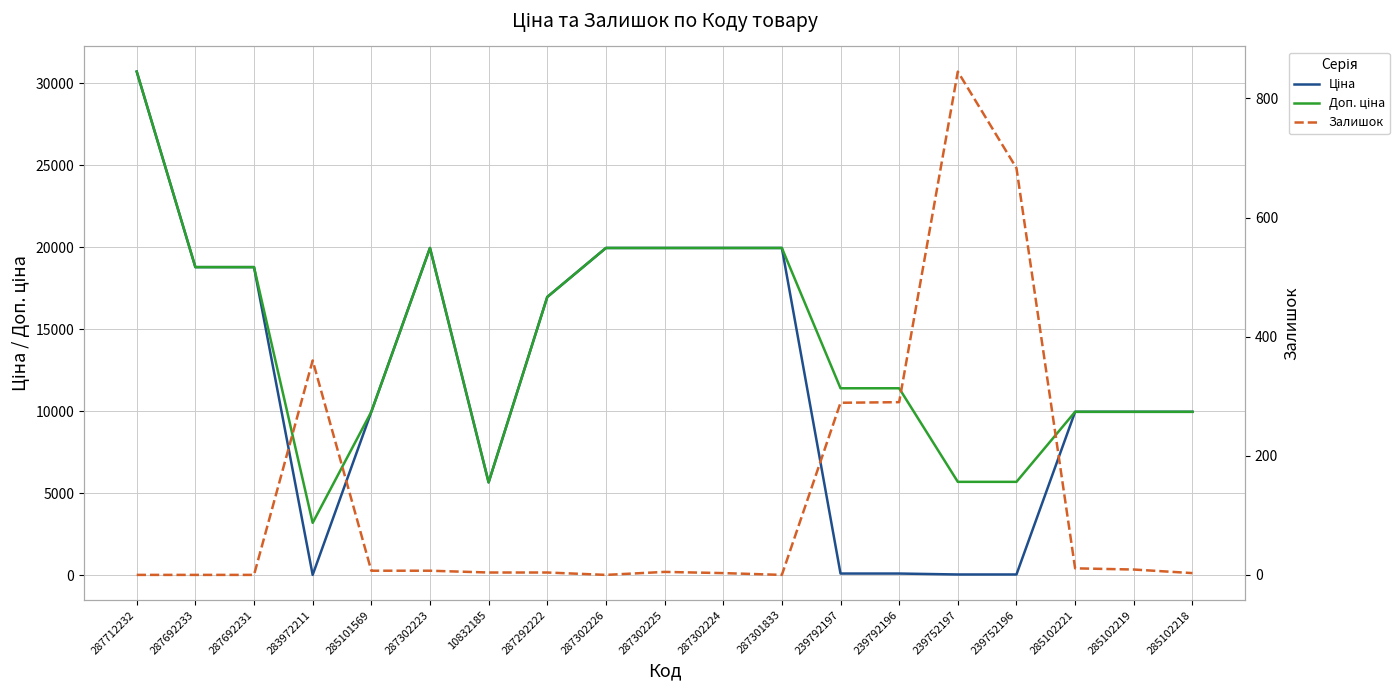

What is the difference between the maximum and minimum values in the Доп. ціна series?

27512.1